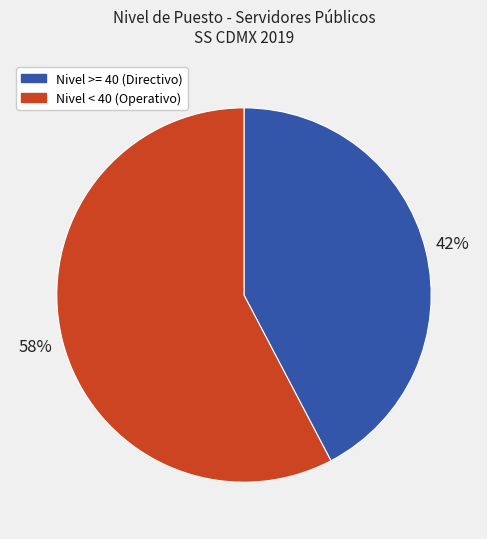

Does any single category account for the majority?

Yes